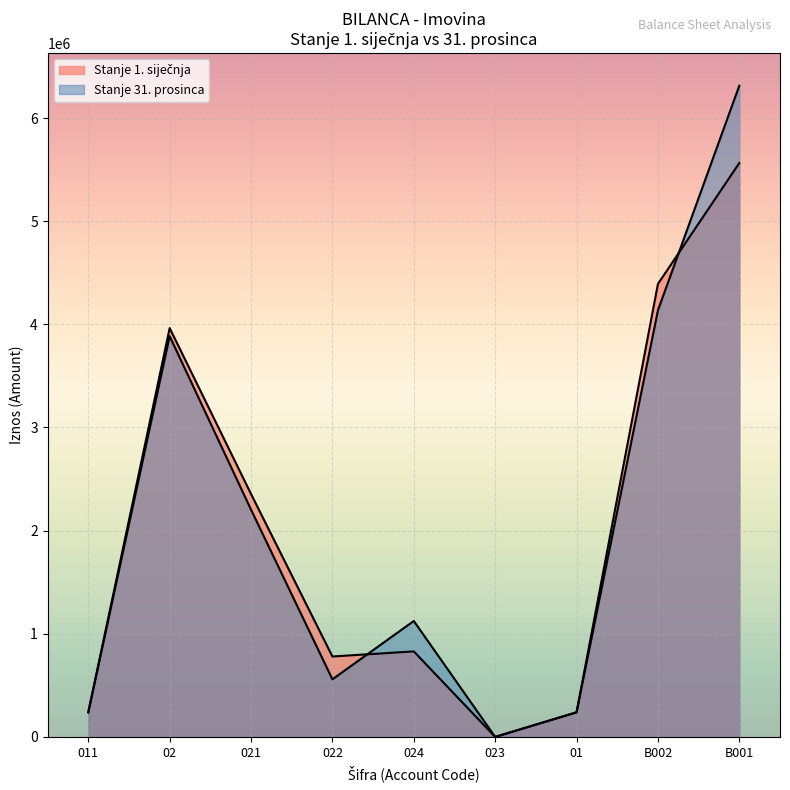

What is the difference between the Stanje 1. siječnja values at B002 and 02?

428259.0